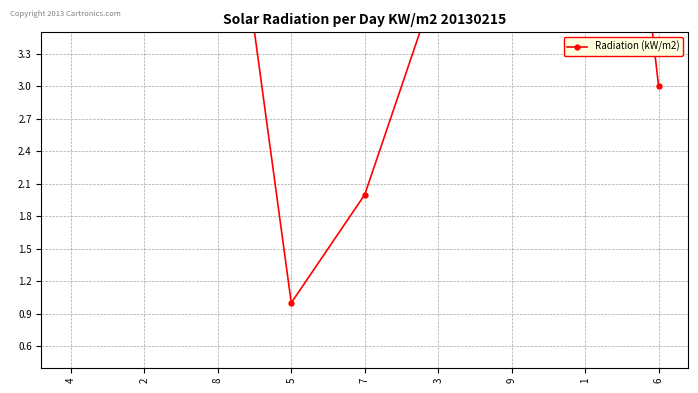

What is the change in value from 2 to 6?

-4